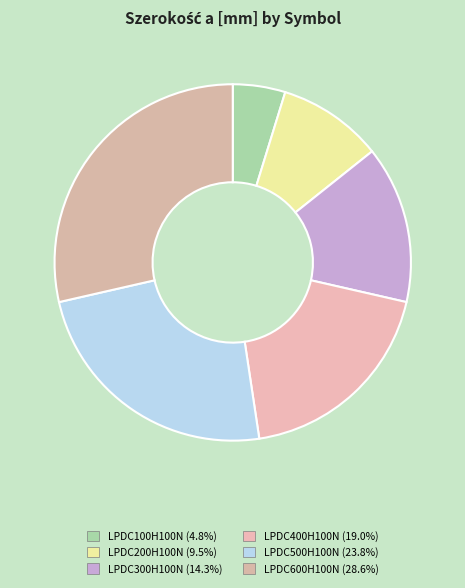

Is it true that LPDC100H100N is 5% of the pie?

True